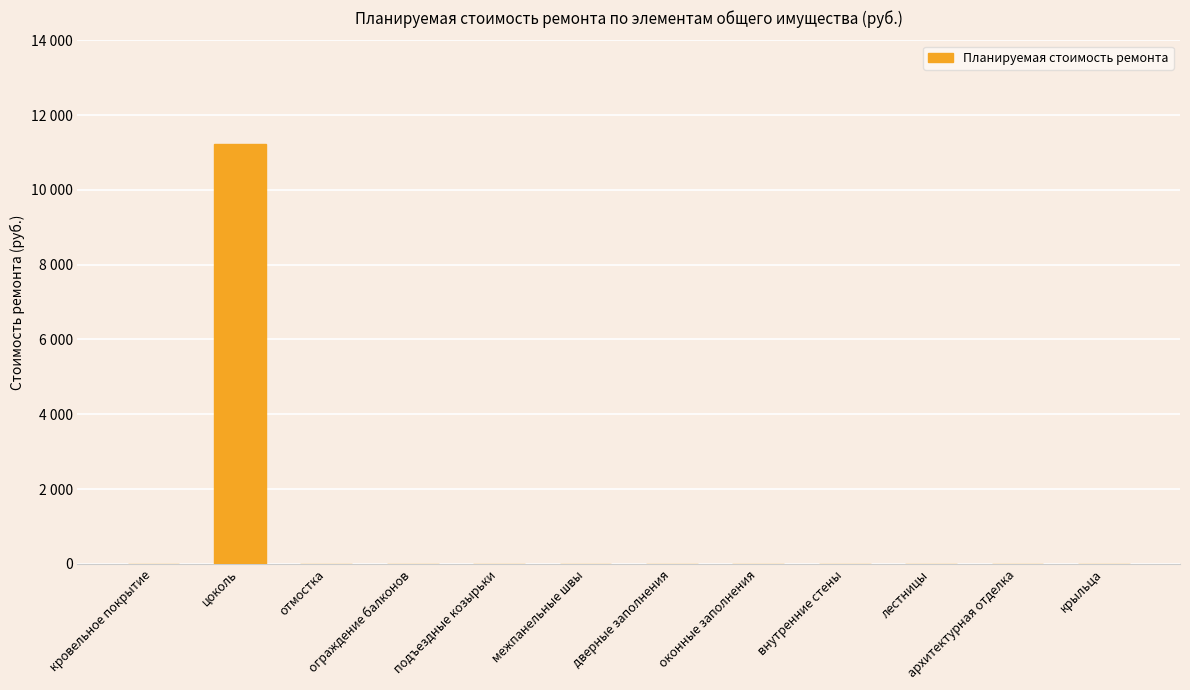

Rank the categories by value from highest to lowest.

цоколь, кровельное покрытие, отмостка, ограждение балконов, подъездные козырьки, межпанельные швы, дверные заполнения, оконные заполнения, внутренние стены, лестницы, архитектурная отделка, крыльца